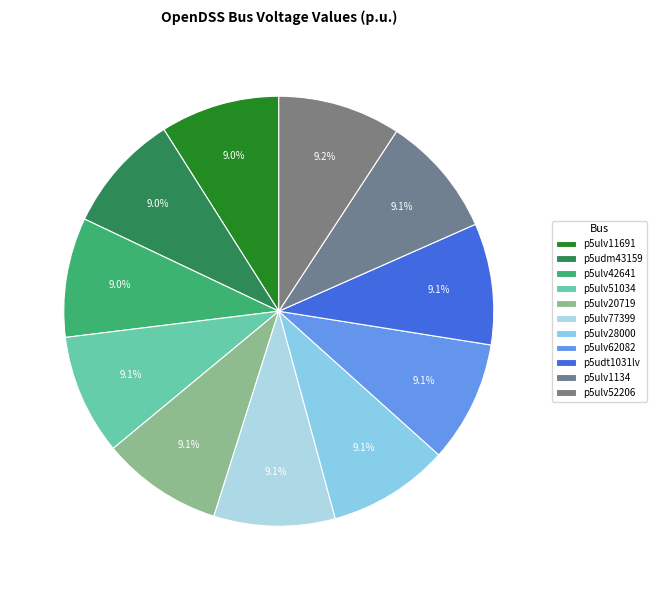

Count the number of slices in the pie.

11